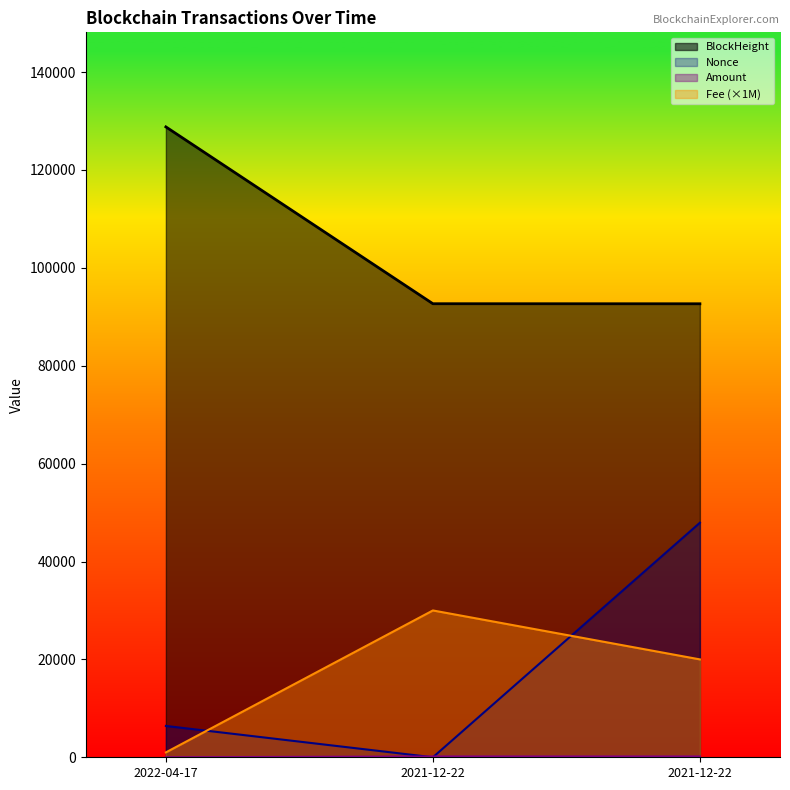

Which category has the highest value in the Fee series?

2021-12-22